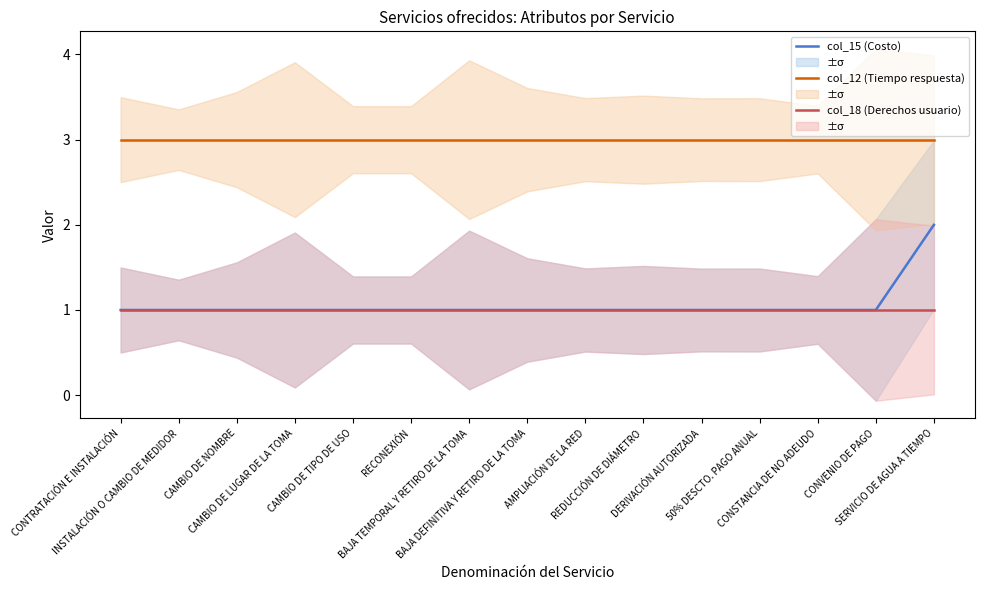

The value of col_15 (Costo) at CAMBIO DE NOMBRE is 0. True or false?

False